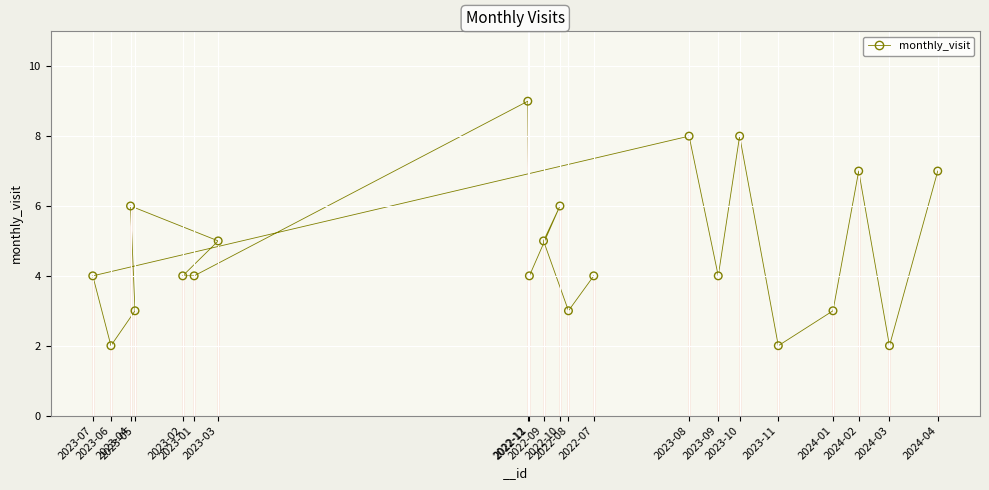

What is the range of X values (max minus min)?

2129786